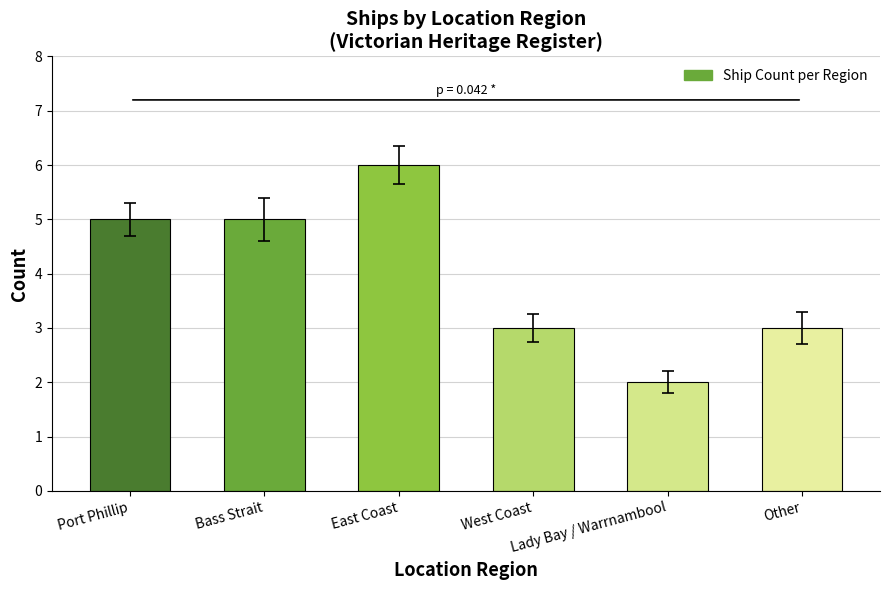

What is the value of the 1st bar from the left?

5